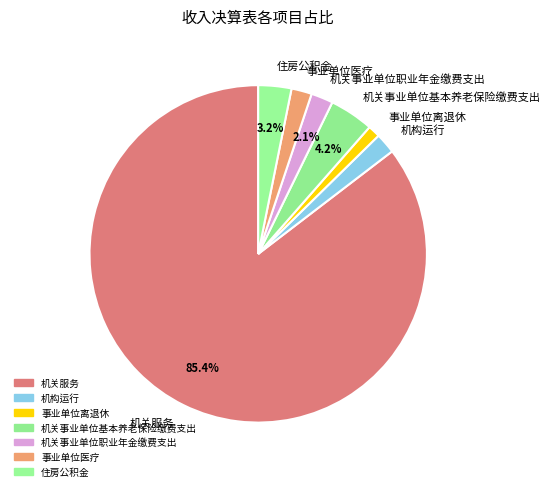

Does 机关服务 represent more than half of the total?

Yes